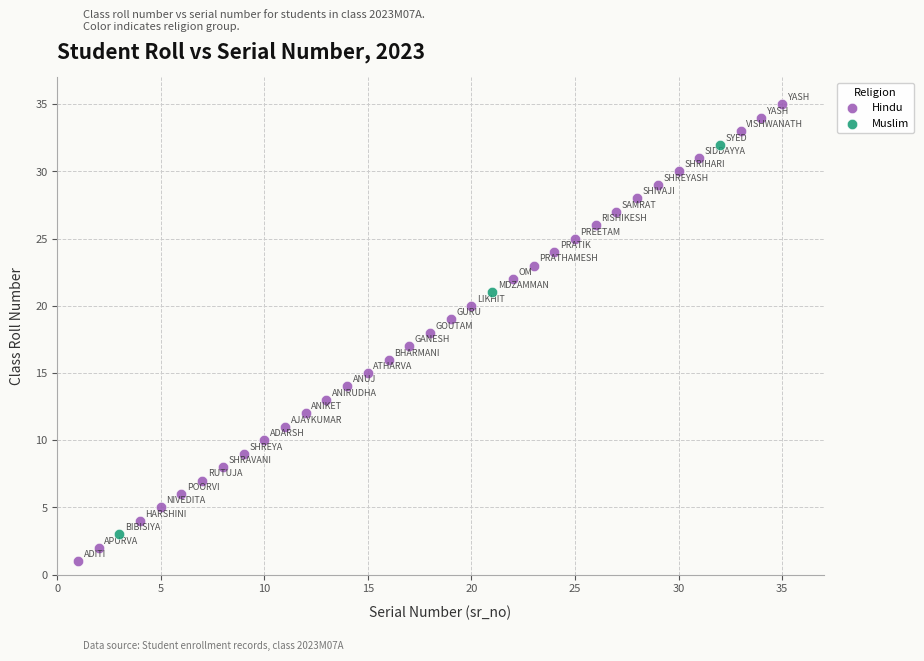

Which series has the widest spread of Y values?

Hindu